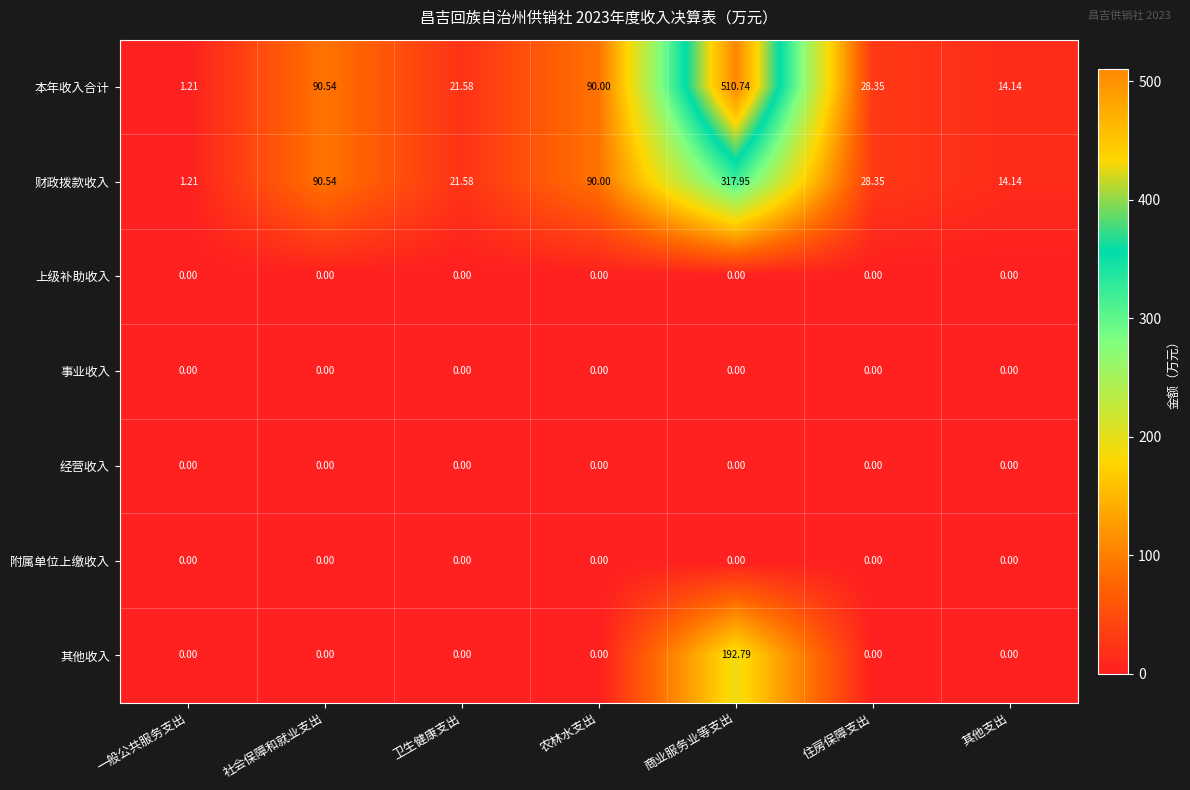

Which series has the largest range (max minus min)?

本年收入合计